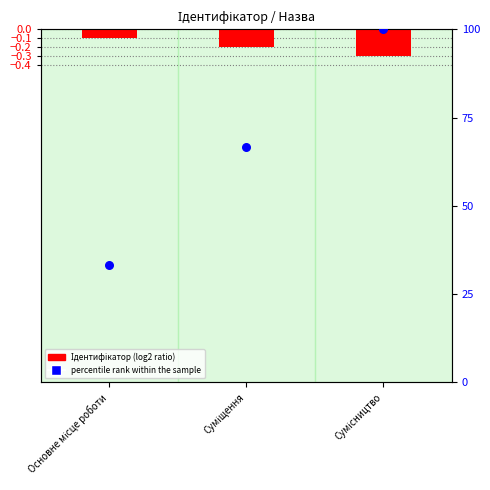

Is the value of Ідентифікатор (log2 ratio) at Основне місце роботи greater than the value of percentile rank within the sample at Сумісництво?

No